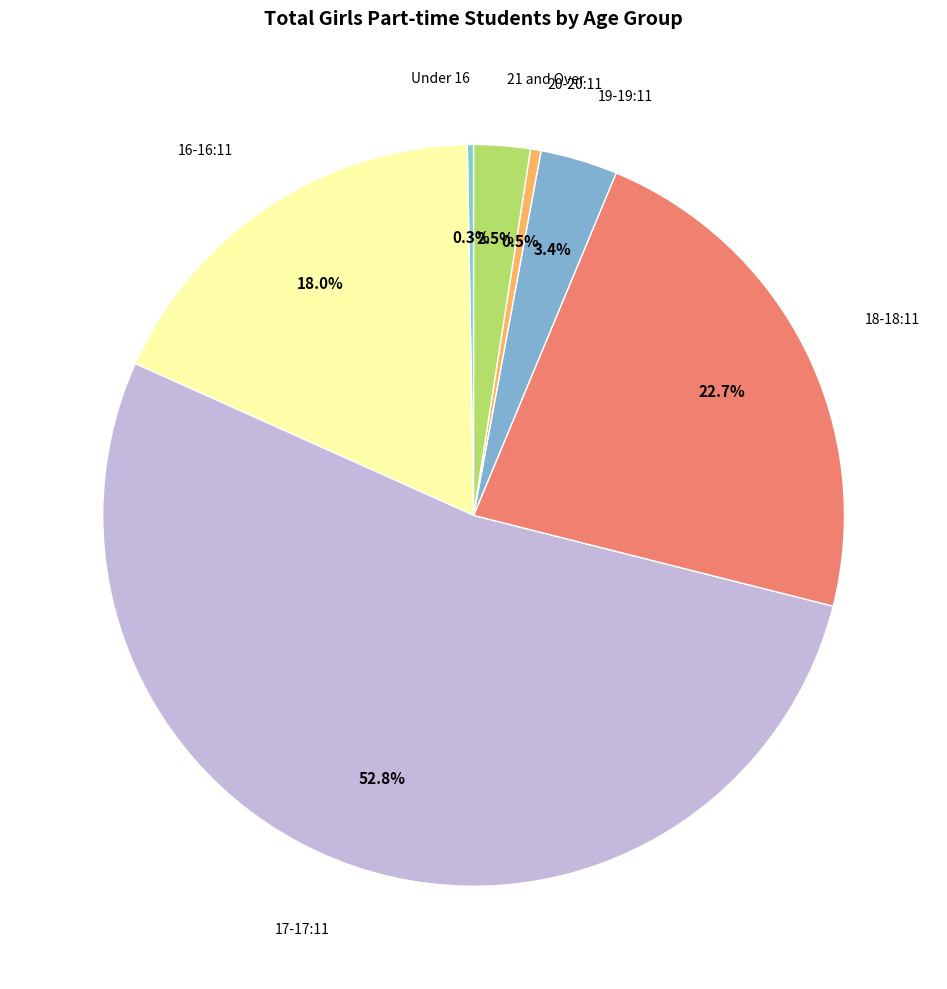

To the nearest percent, what is the difference between the largest and smallest slice percentages?

53%